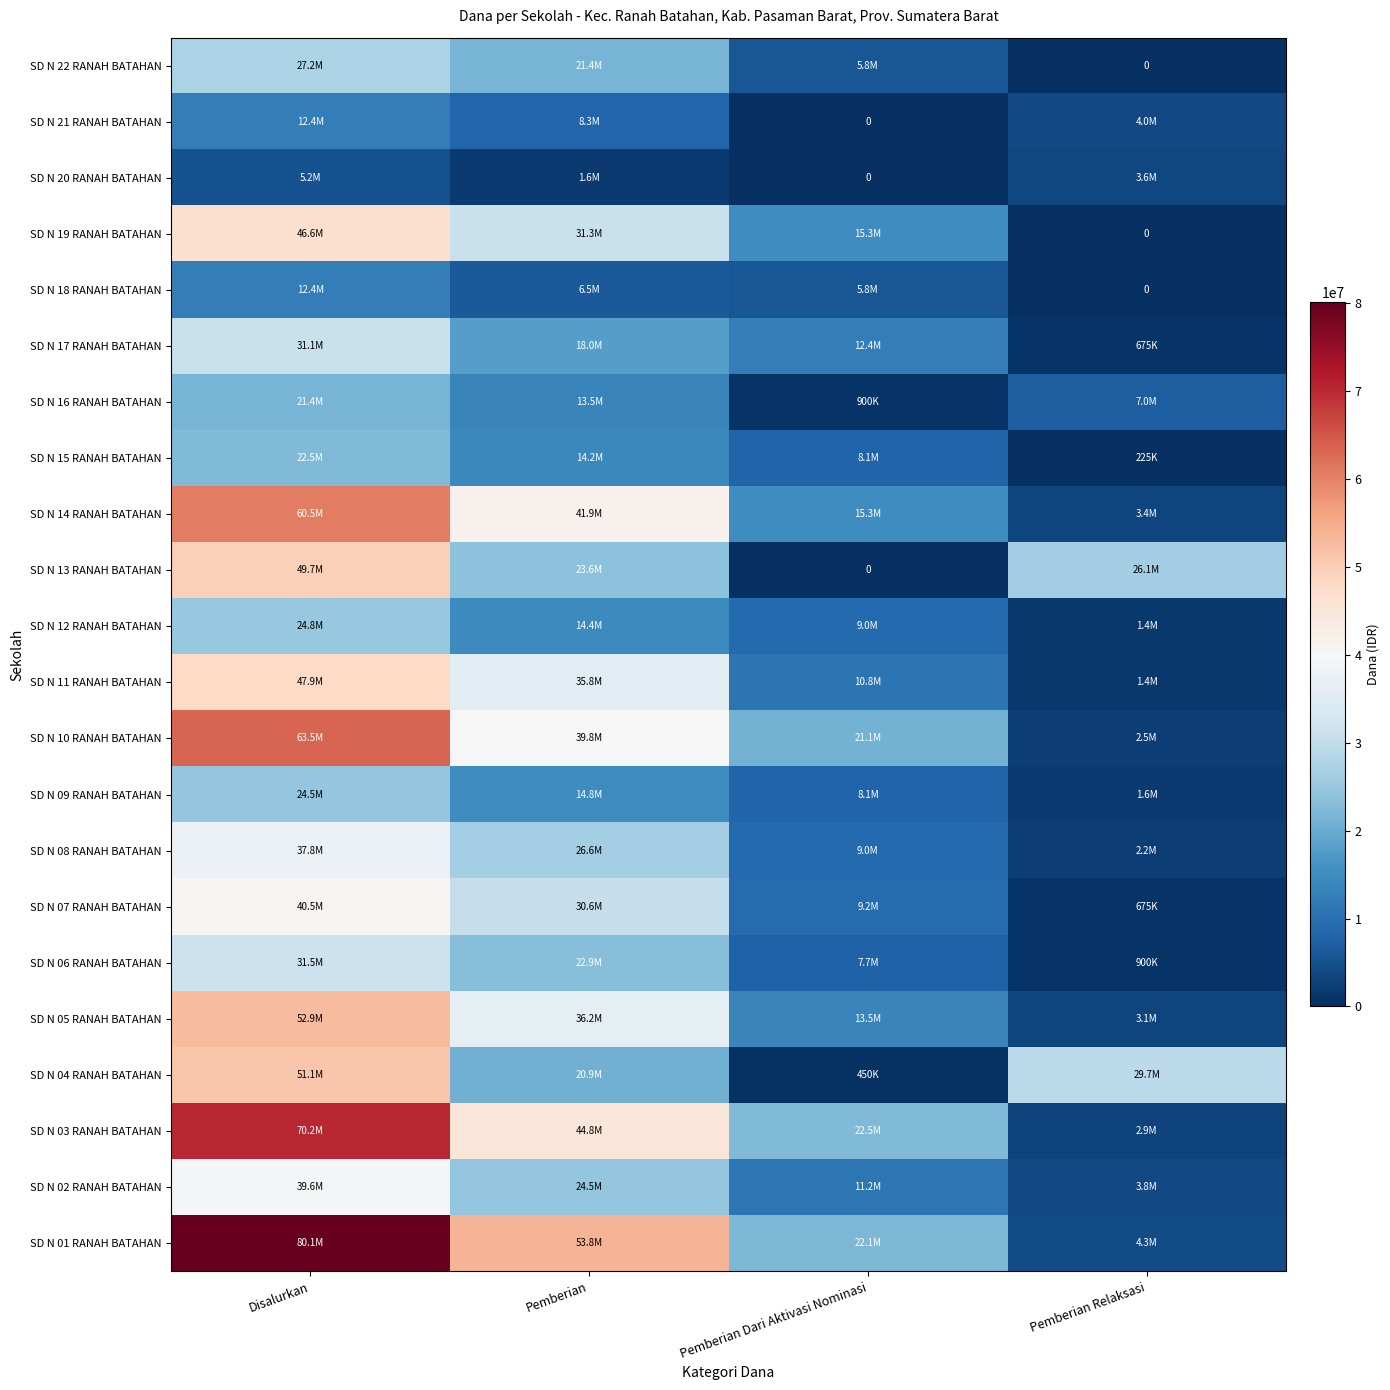

At which label does SD N 14 RANAH BATAHAN reach its minimum?

Pemberian Relaksasi